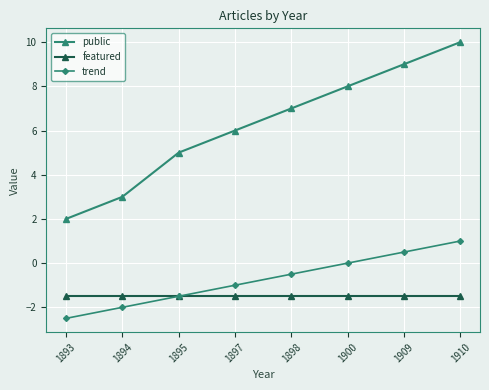

Which label corresponds to the largest value in the chart?

1910